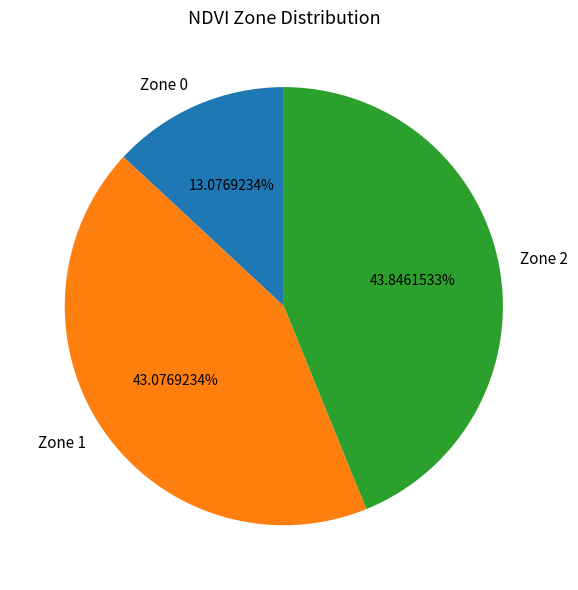

To the nearest percent, what is the difference between the Zone 0 and Zone 1 slice percentages?

30%